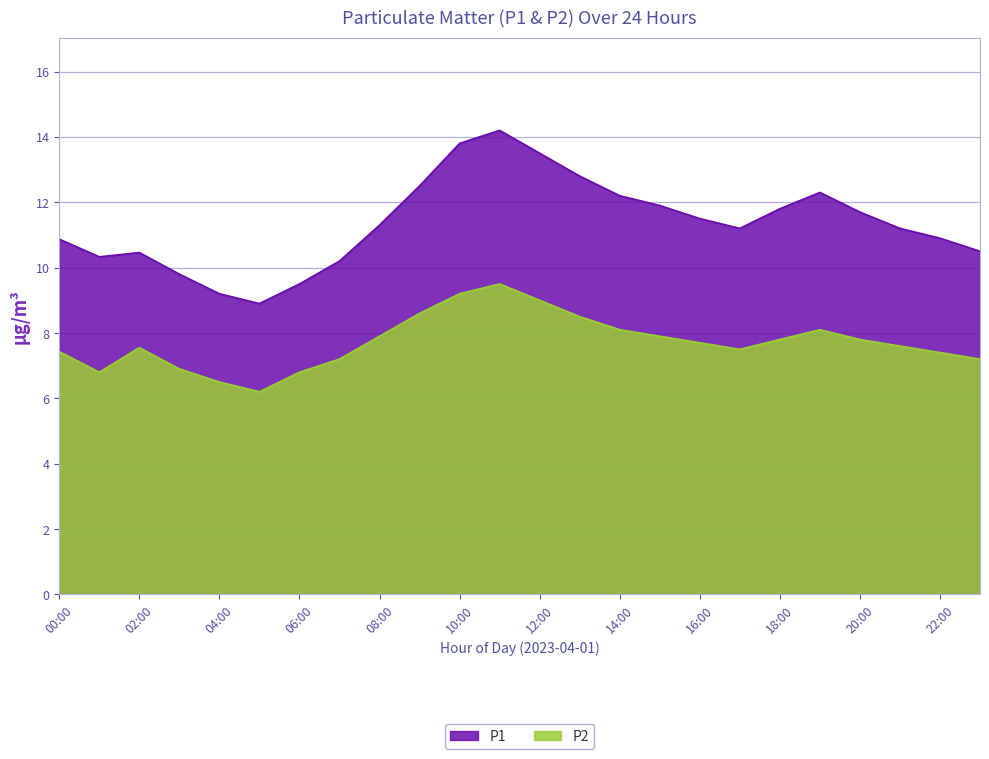

How many series are shown in this chart?

2